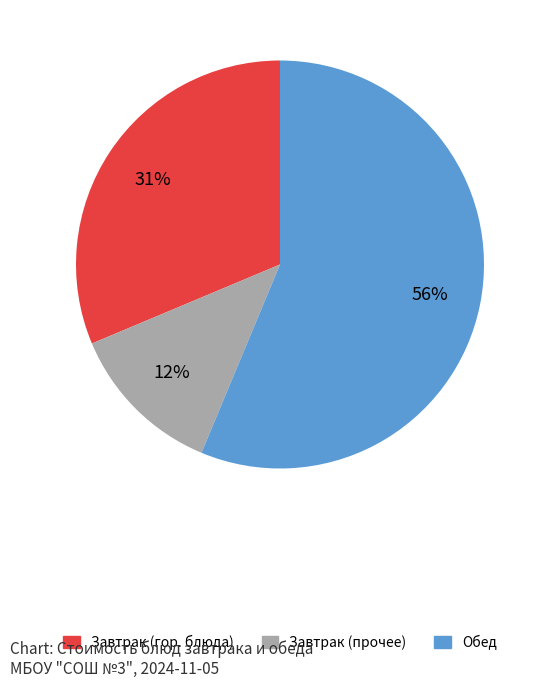

To the nearest percent, what is the difference between the largest and smallest slice percentages?

44%